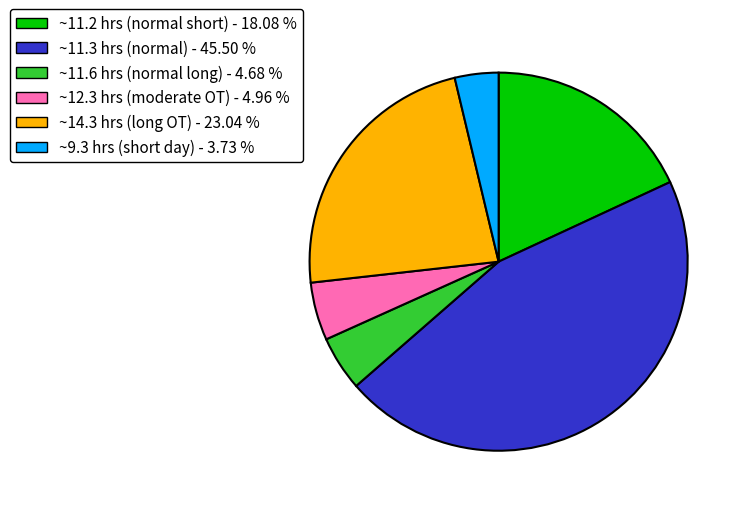

Which category has the biggest portion of the pie?

~11.3 hrs (normal) - 45.50 %